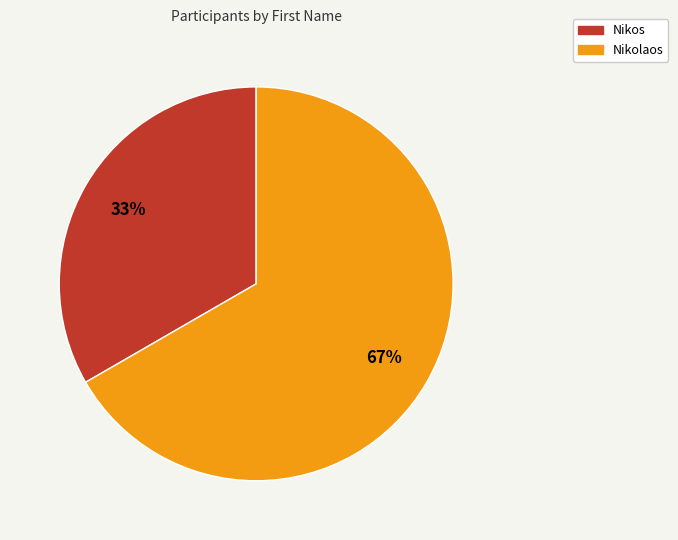

Is the sum of Nikolaos and Nikos greater than half?

Yes